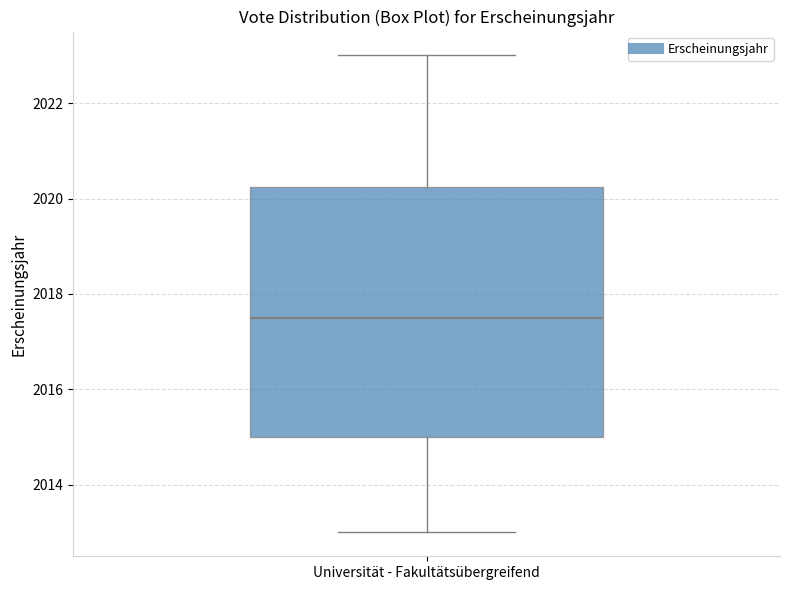

Where does the lower whisker of the box for Universität - Fakultätsübergreifend end on the y-axis? The values are not printed on the chart, so give them approximately, as read against the axis.

2013.0